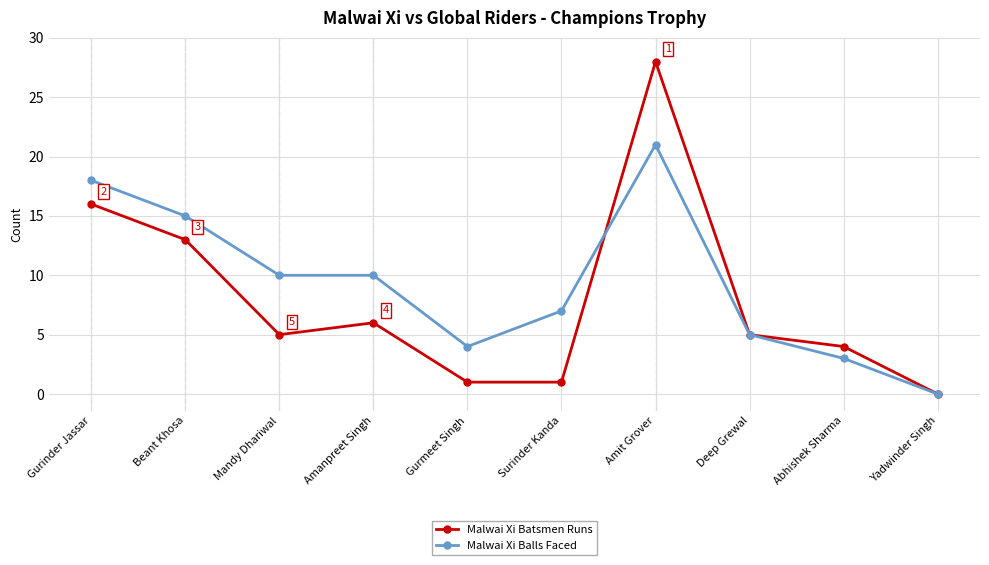

How many lines are shown in the chart?

2